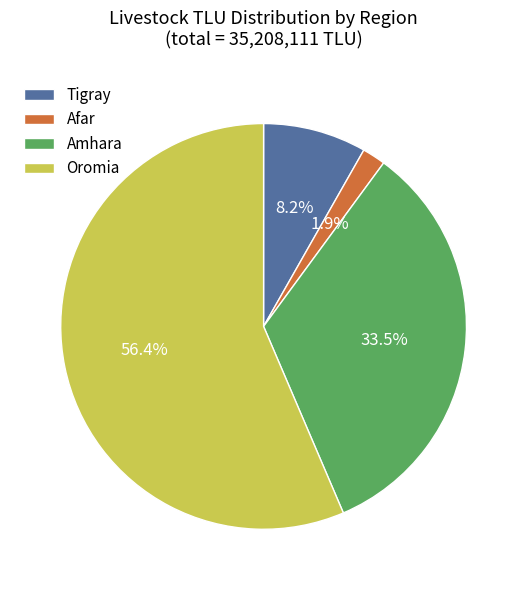

Which has a higher value, Afar or Oromia?

Oromia